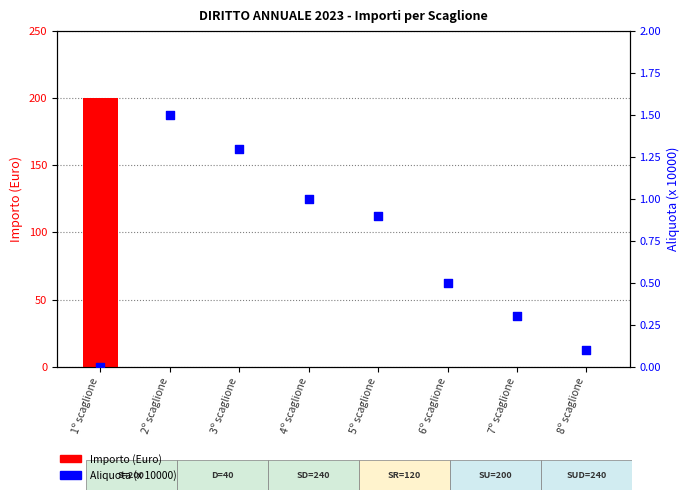

Which series contains the lowest Y value?

Importo (Euro)